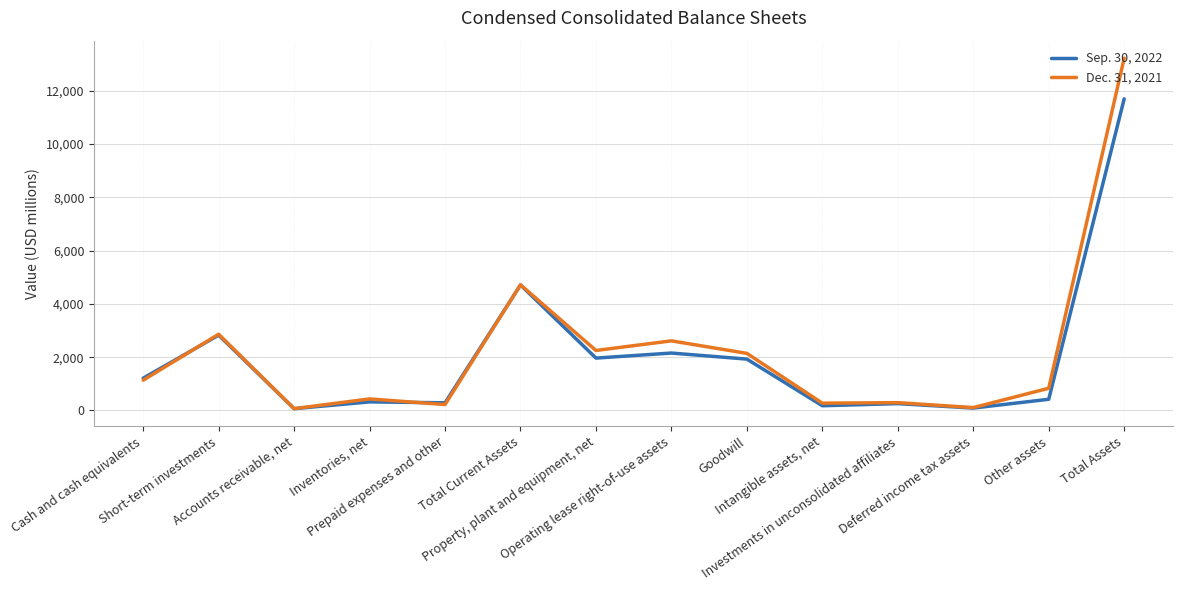

True or false: Sep. 30, 2022 has more than 1 interior local peaks.

True